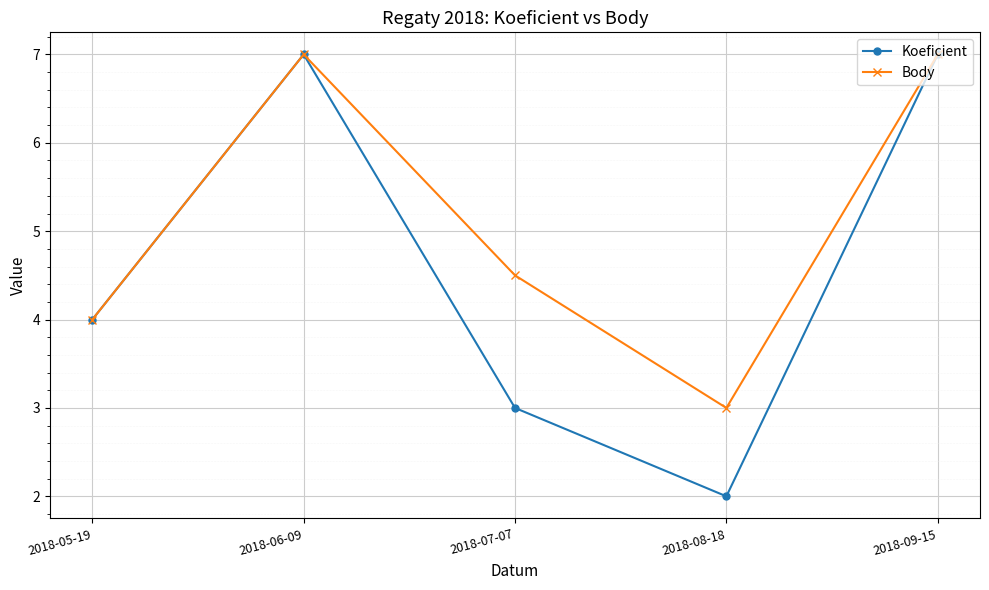

Count the Koeficient values in the range 3 to 7.

4